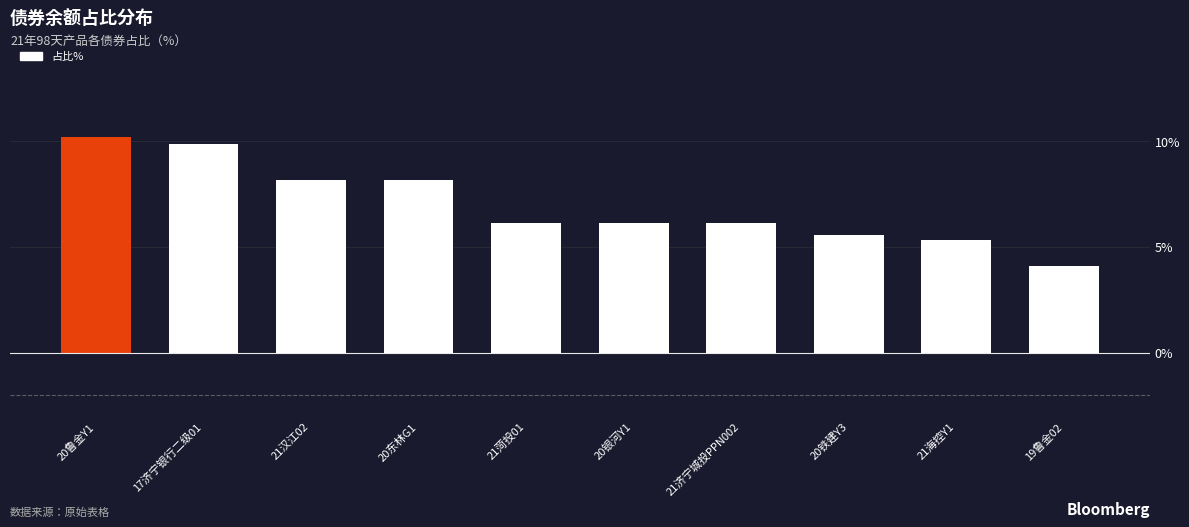

What value does the data have at 19鲁金02?

4.1